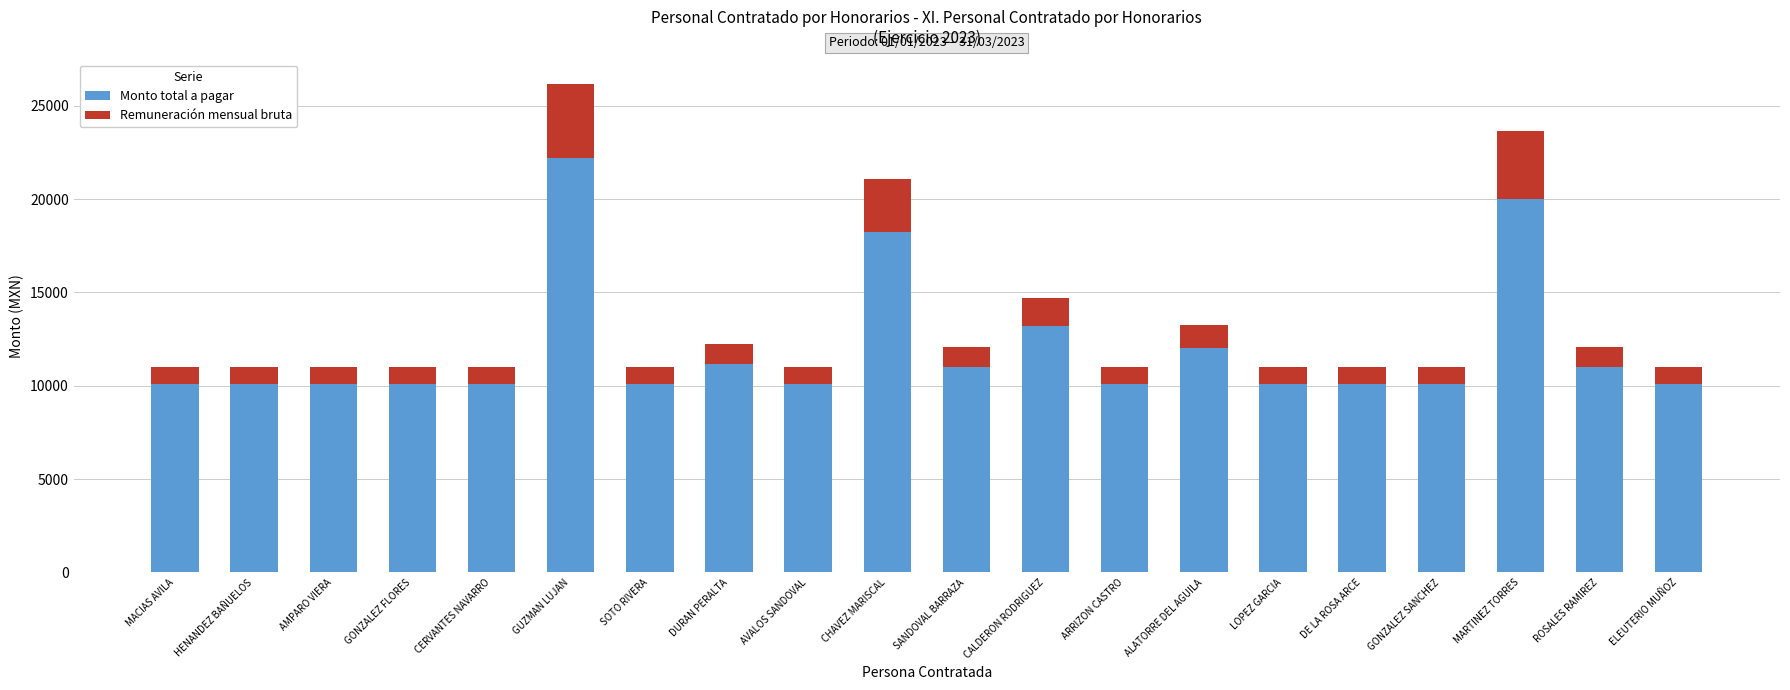

The Monto total a pagar series shows 4901.0 at AVALOS SANDOVAL. True or false?

False